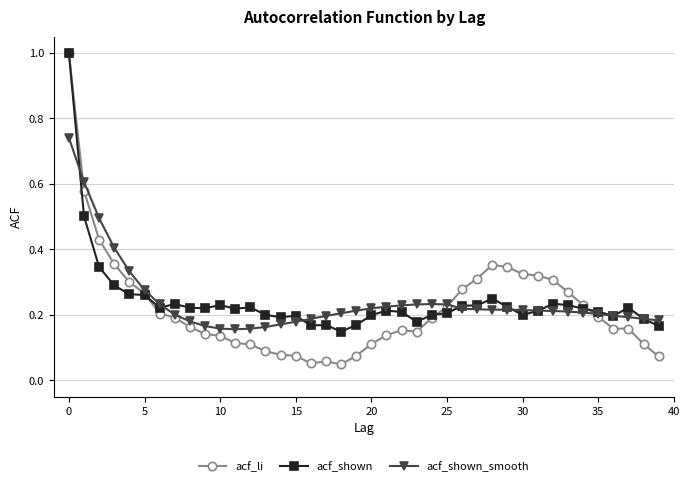

Which series has the largest range (max minus min)?

acf_li